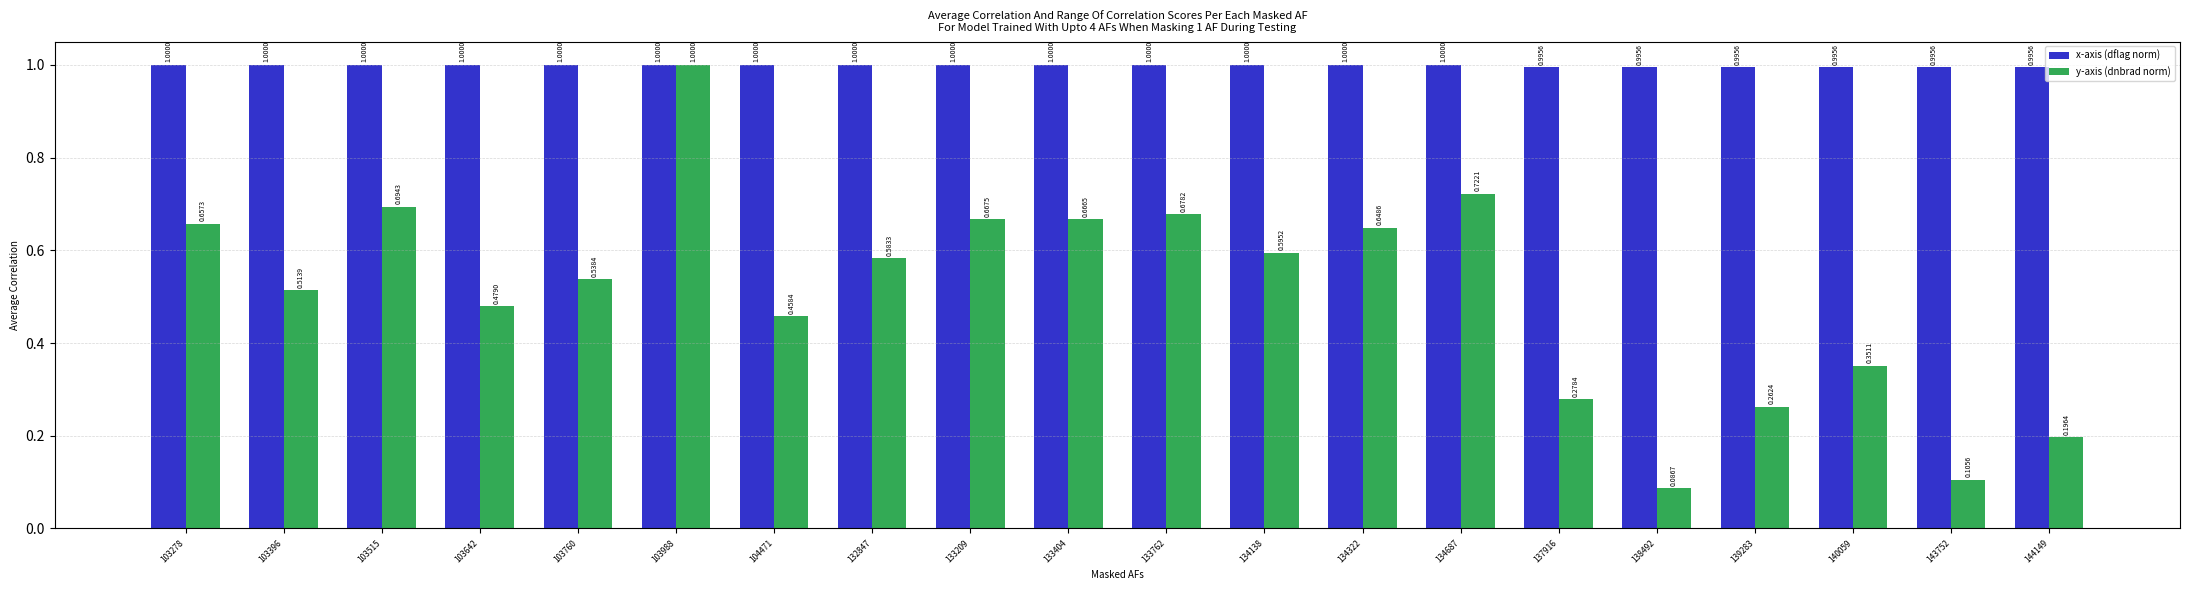

Which series has the largest total across all categories?

x-axis (dflag norm)